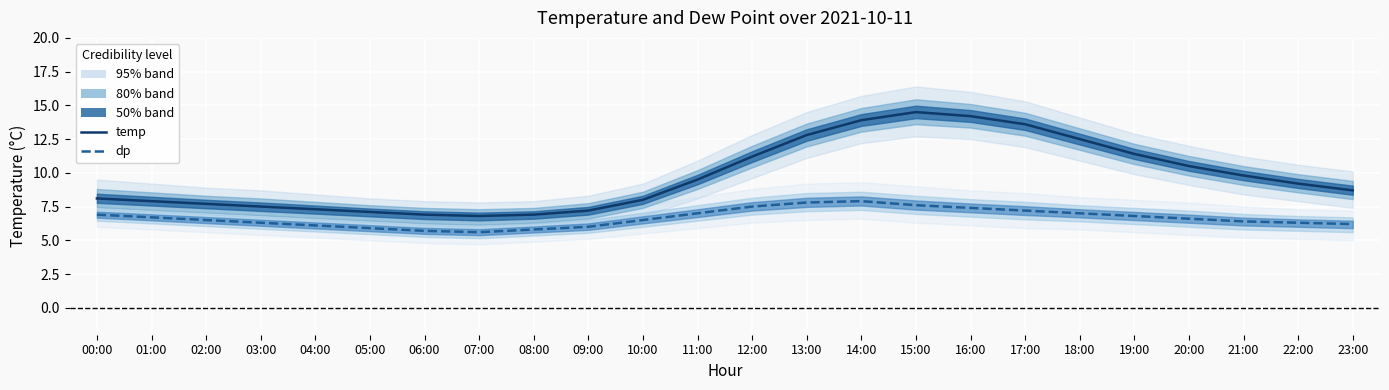

True or false: dp and temp cross at least once.

False